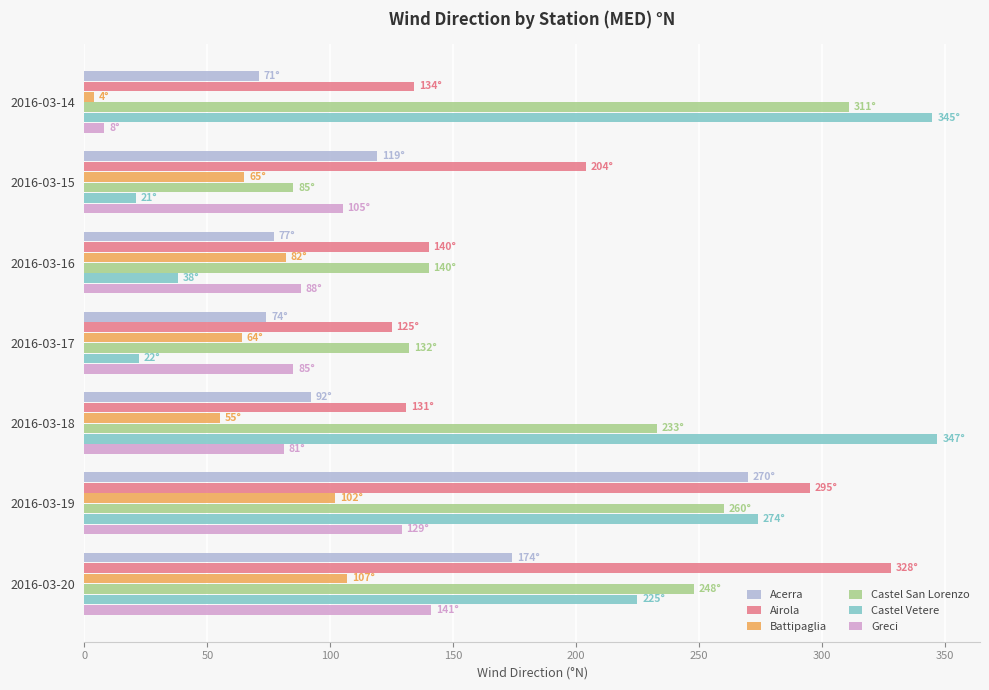

Rank the series by their maximum value, from lowest to highest.

Battipaglia, Greci, Acerra, Castel San Lorenzo, Airola, Castel Vetere